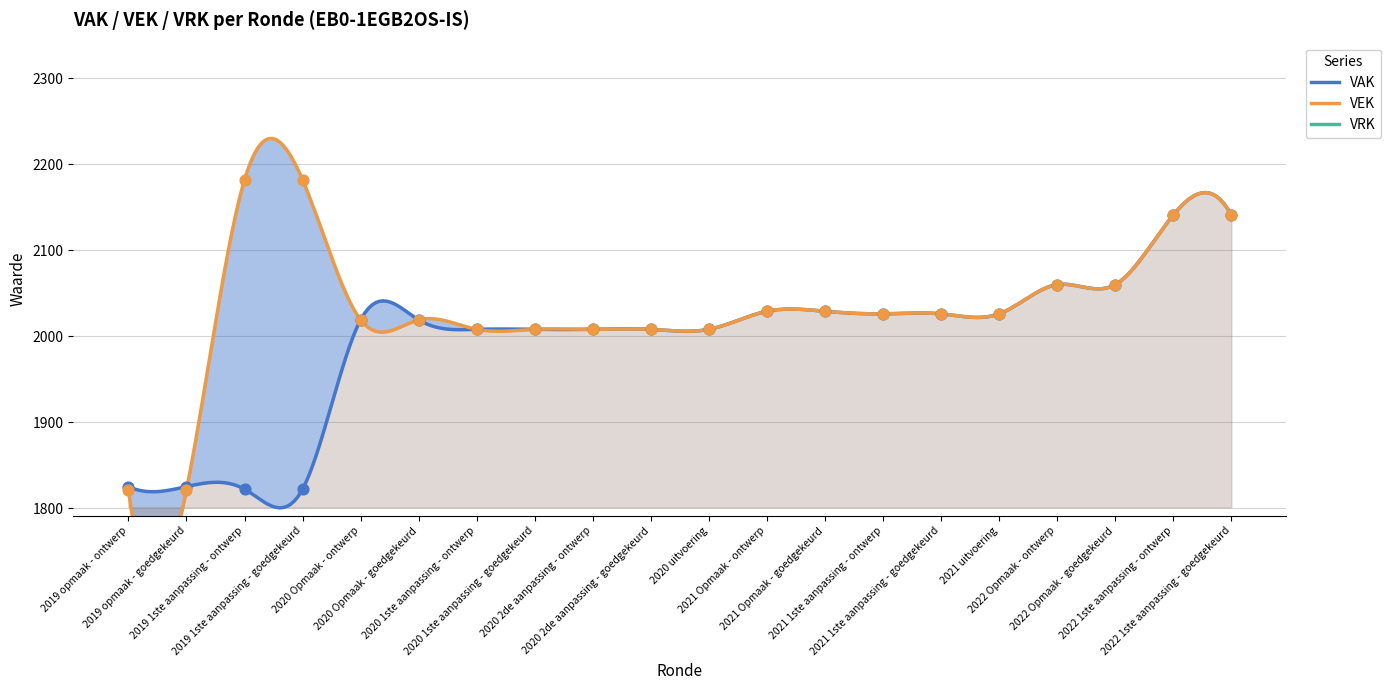

At which category is the sum across all series the highest?

2022 1ste aanpassing - ontwerp